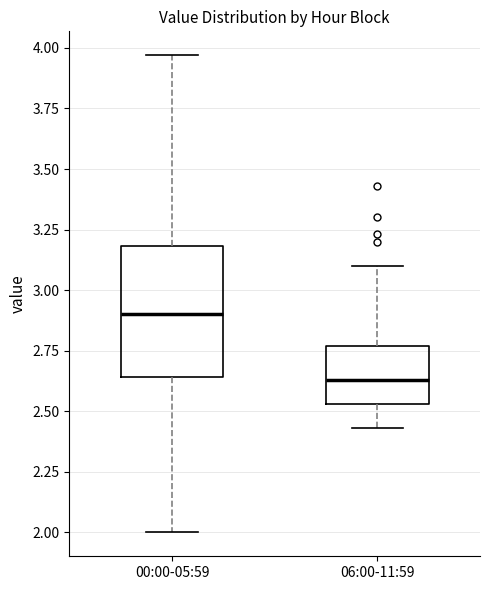

Which box has the highest median line?

00:00-05:59